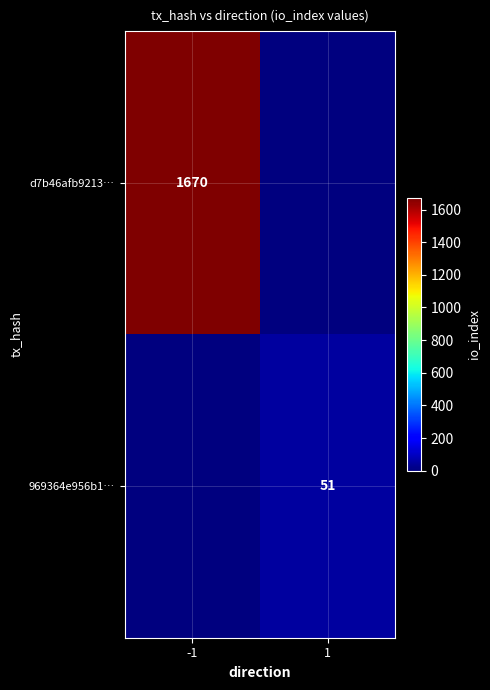

The value of d7b46afb9213… at -1 is 2312. True or false?

False